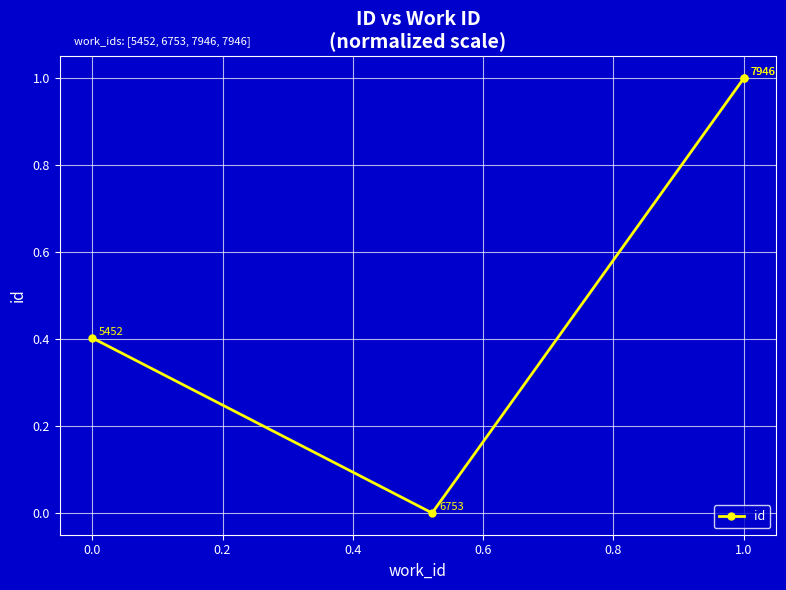

How many interior local valleys (lower than both neighbors) does the data have?

1